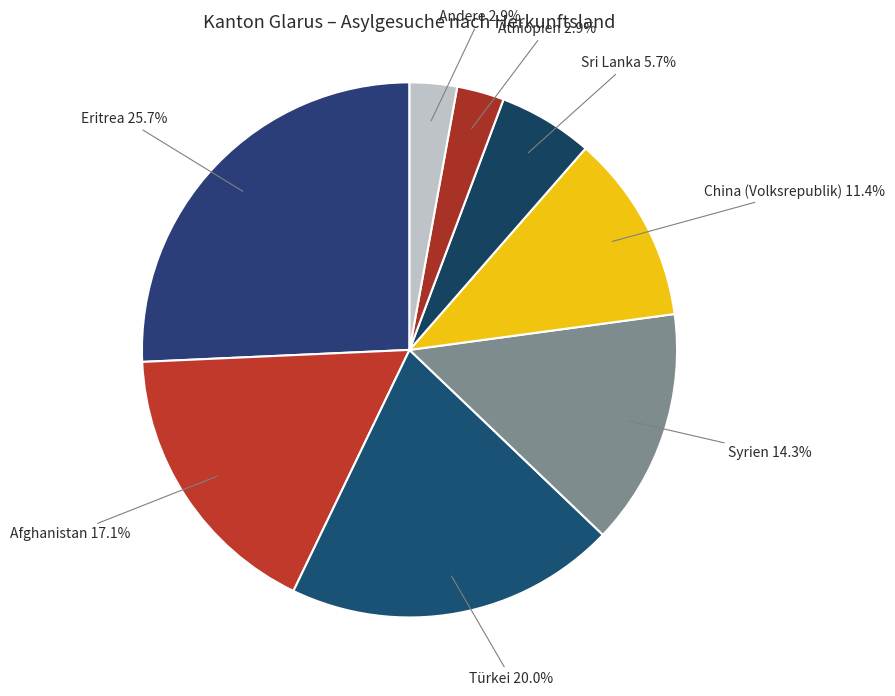

True or false: China (Volksrepublik) accounts for 17% of the total.

False